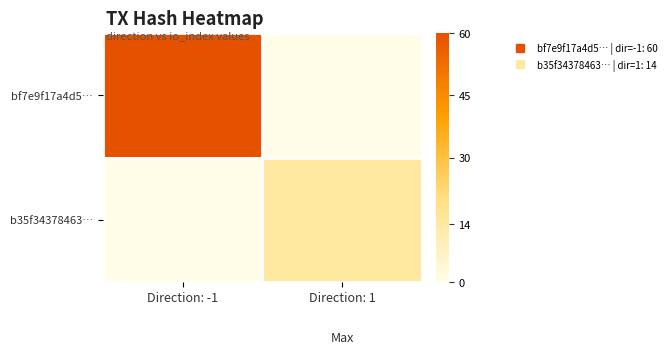

Which has a higher value, Direction: -1 or Direction: 1?

Direction: -1